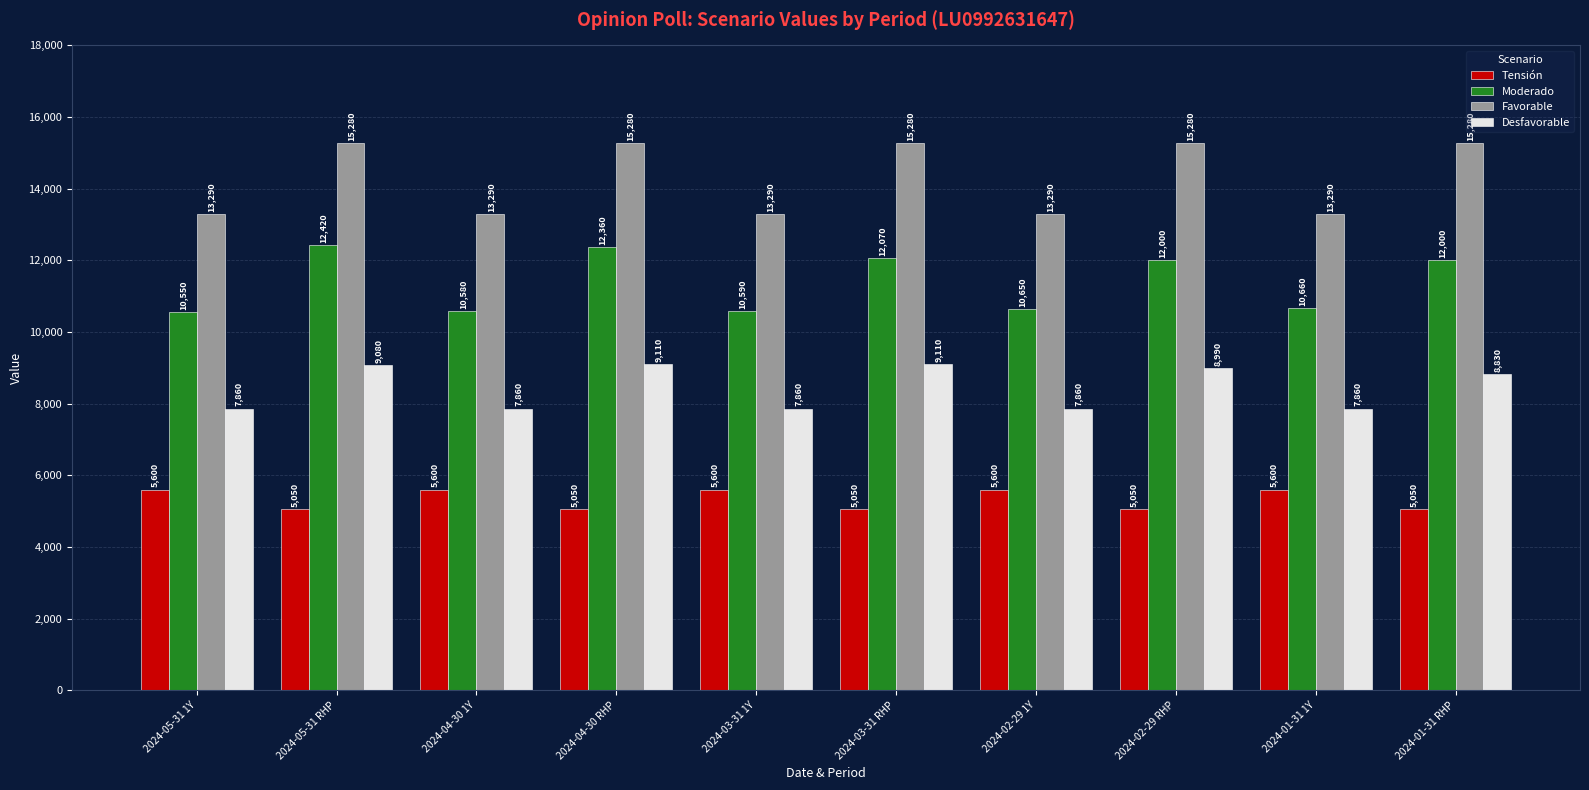

Reading left to right, what are all the values shown in this chart?

Tensión: 2024-05-31 1Y=5600	2024-05-31 RHP=5050	2024-04-30 1Y=5600	2024-04-30 RHP=5050	2024-03-31 1Y=5600	2024-03-31 RHP=5050	2024-02-29 1Y=5600	2024-02-29 RHP=5050	2024-01-31 1Y=5600	2024-01-31 RHP=5050
Moderado: 2024-05-31 1Y=10550	2024-05-31 RHP=12420	2024-04-30 1Y=10580	2024-04-30 RHP=12360	2024-03-31 1Y=10590	2024-03-31 RHP=12070	2024-02-29 1Y=10650	2024-02-29 RHP=12000	2024-01-31 1Y=10660	2024-01-31 RHP=12000
Favorable: 2024-05-31 1Y=13290	2024-05-31 RHP=15280	2024-04-30 1Y=13290	2024-04-30 RHP=15280	2024-03-31 1Y=13290	2024-03-31 RHP=15280	2024-02-29 1Y=13290	2024-02-29 RHP=15280	2024-01-31 1Y=13290	2024-01-31 RHP=15280
Desfavorable: 2024-05-31 1Y=7860	2024-05-31 RHP=9080	2024-04-30 1Y=7860	2024-04-30 RHP=9110	2024-03-31 1Y=7860	2024-03-31 RHP=9110	2024-02-29 1Y=7860	2024-02-29 RHP=8990	2024-01-31 1Y=7860	2024-01-31 RHP=8830